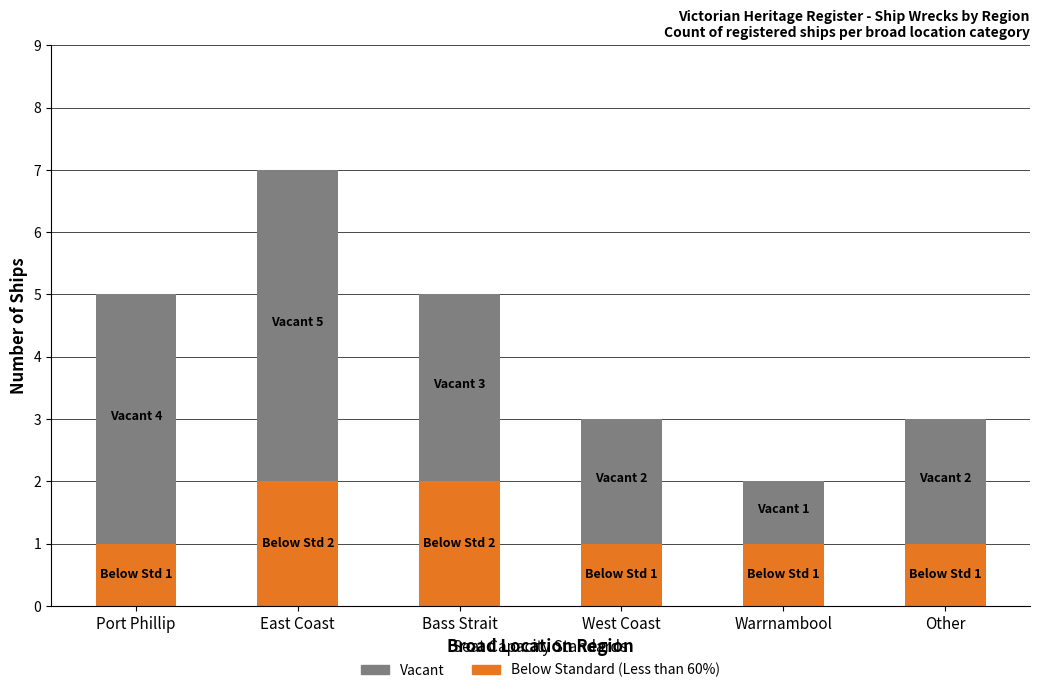

What is the value of the Below Standard (Less than 60%) bar at the 3rd from the left?

2